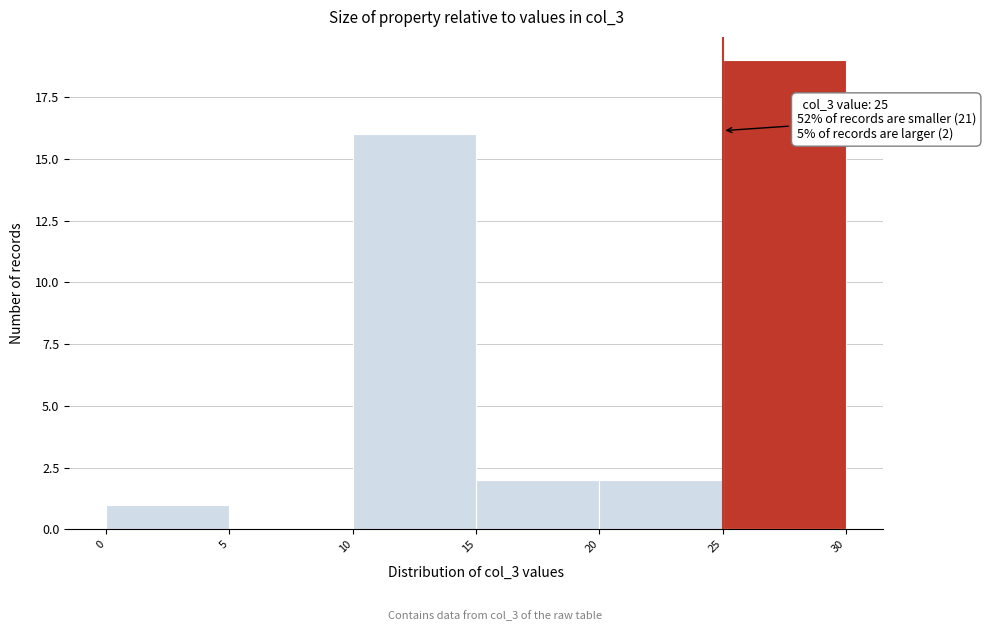

Which range on the x-axis has the tallest bar?

25 to 30